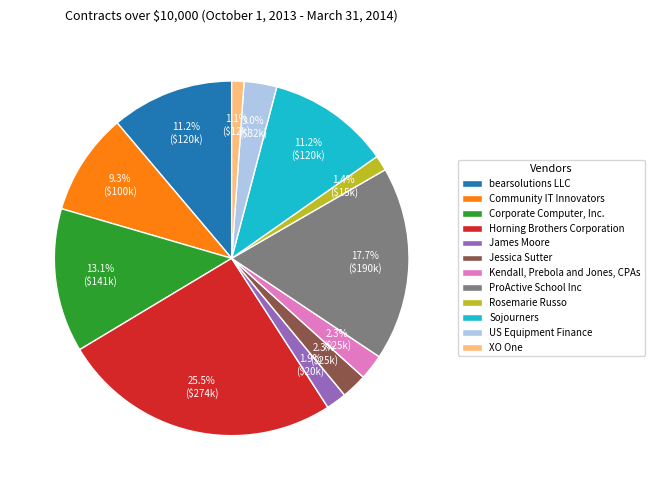

To the nearest percent, what portion does Corporate Computer, Inc. represent?

13%